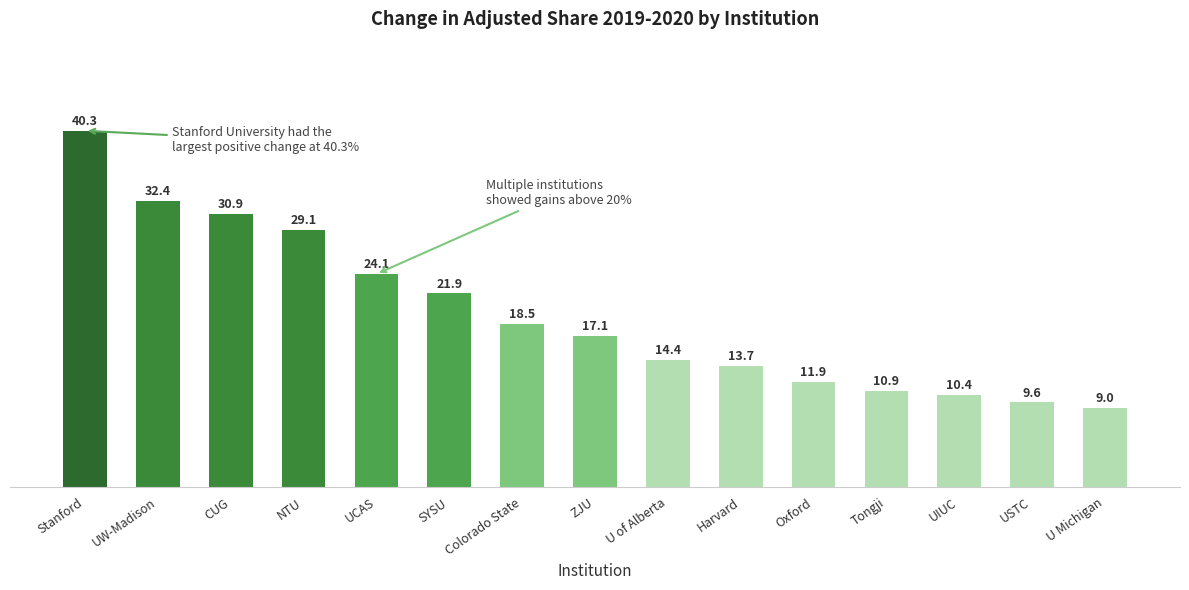

How many bars are there in total?

15